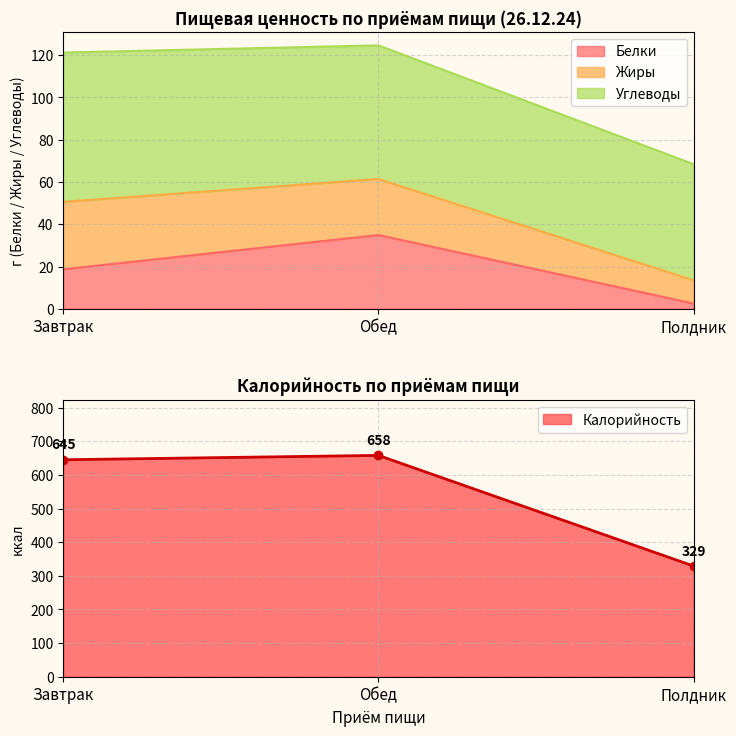

Which category has the lowest value in the Белки series?

Полдник